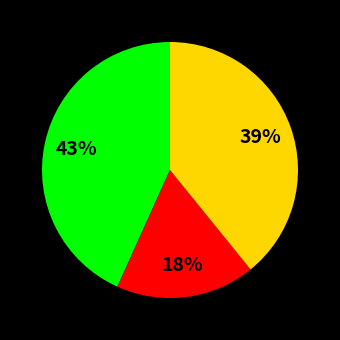

Does any single category account for the majority?

No